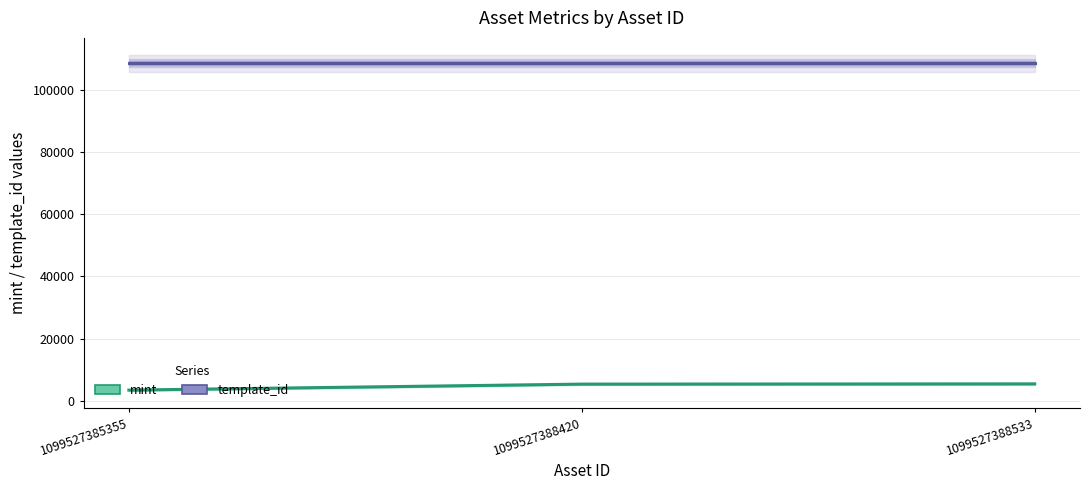

Is the value of template_id at 1099527388533 greater than the value of mint at 1099527388533?

Yes